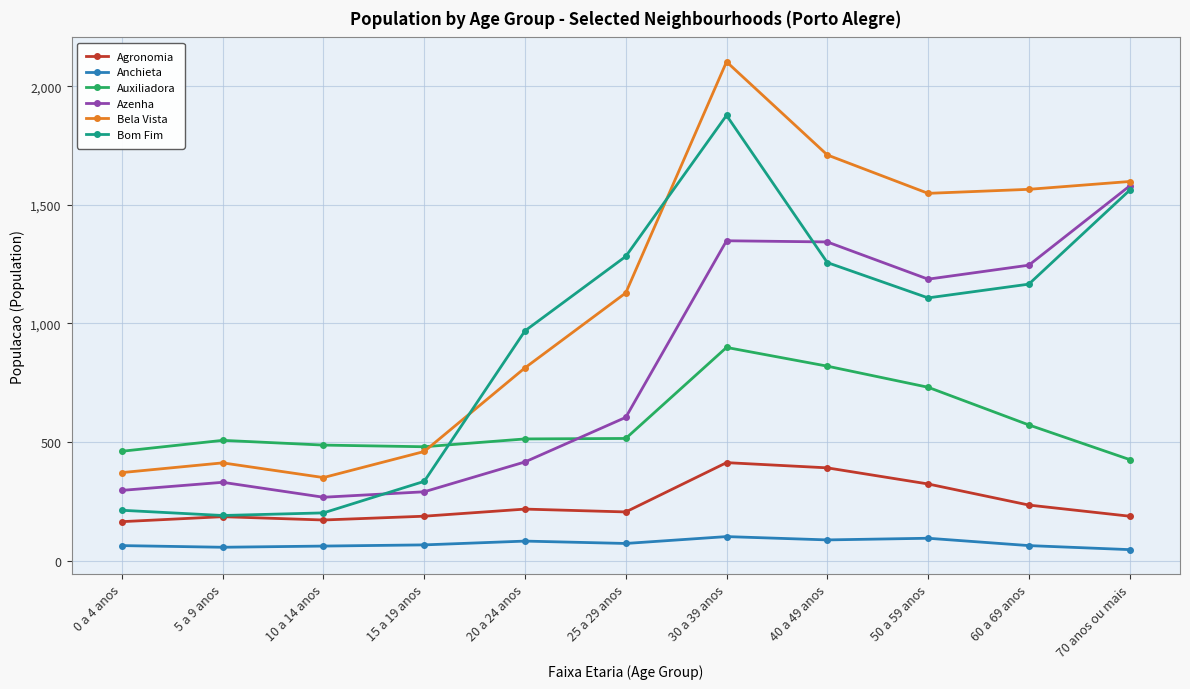

Which series has the widest spread of values?

Bela Vista